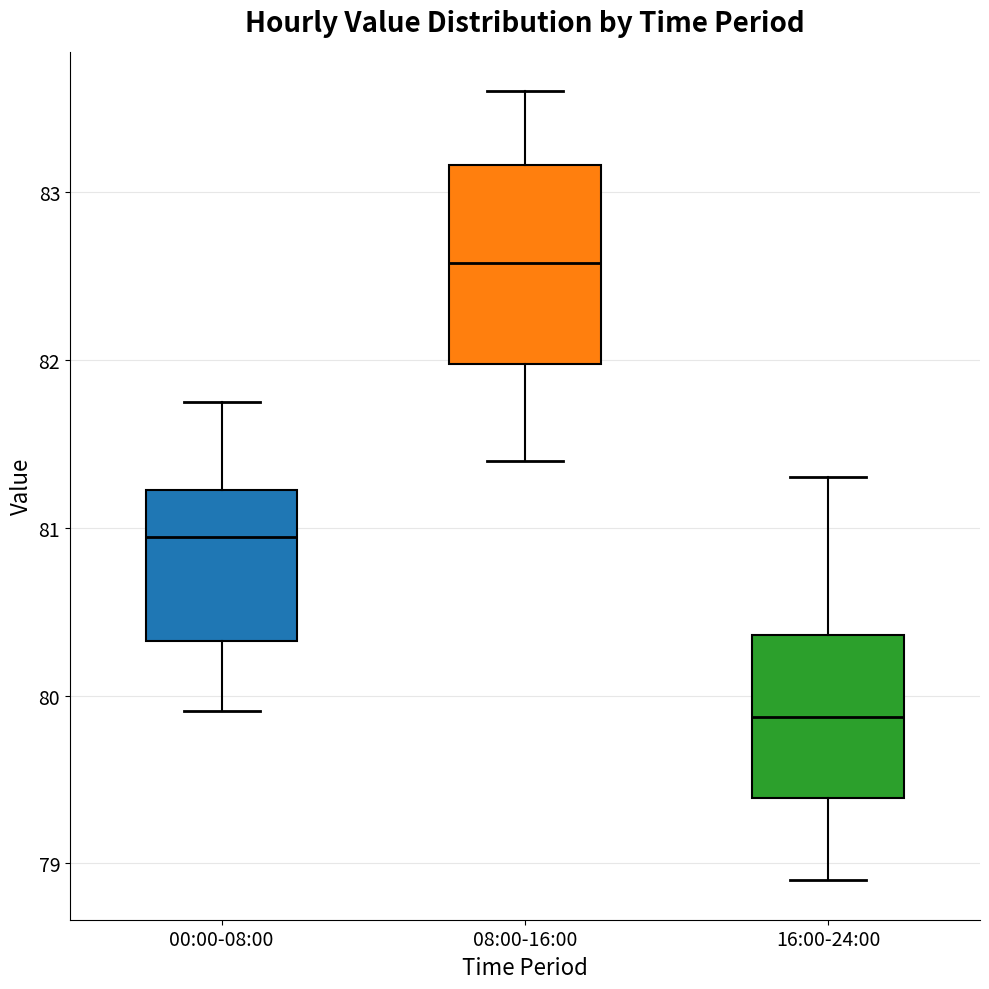

Which box's median line is the lowest?

16:00-24:00